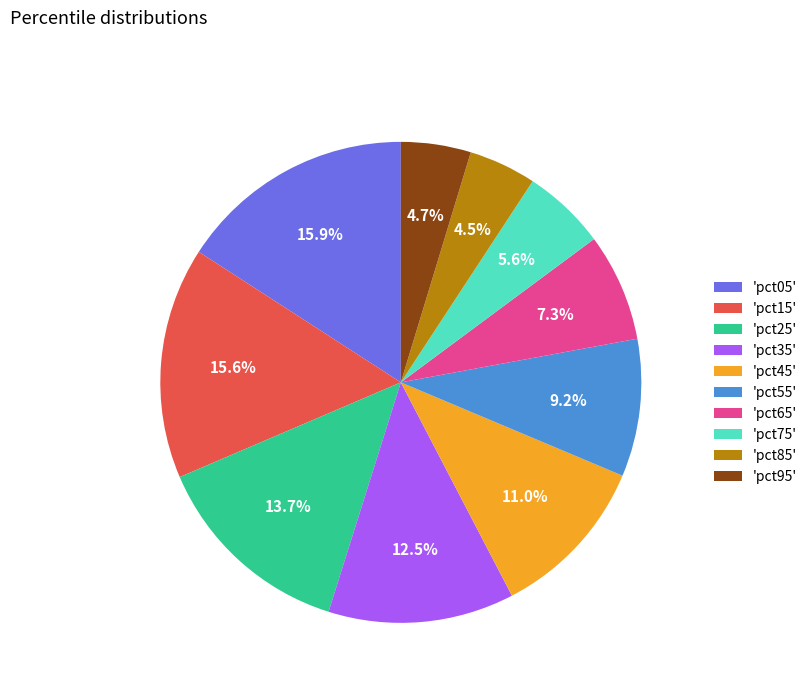

Do 'pct95' and 'pct45' together represent more than half of the pie?

No